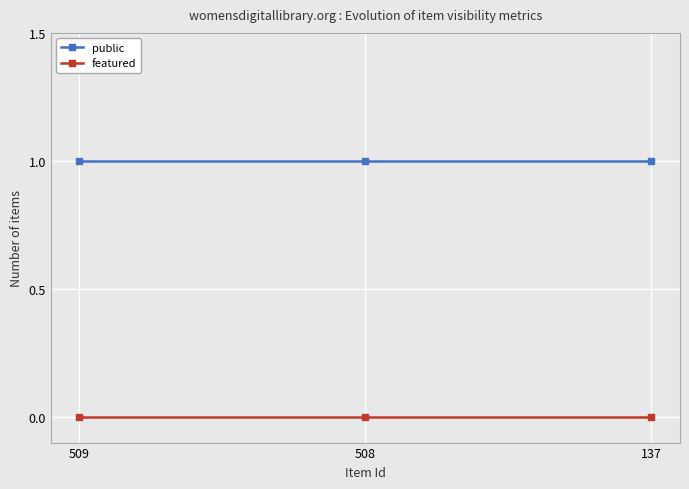

List the series in order of their peak value, lowest first.

featured, public